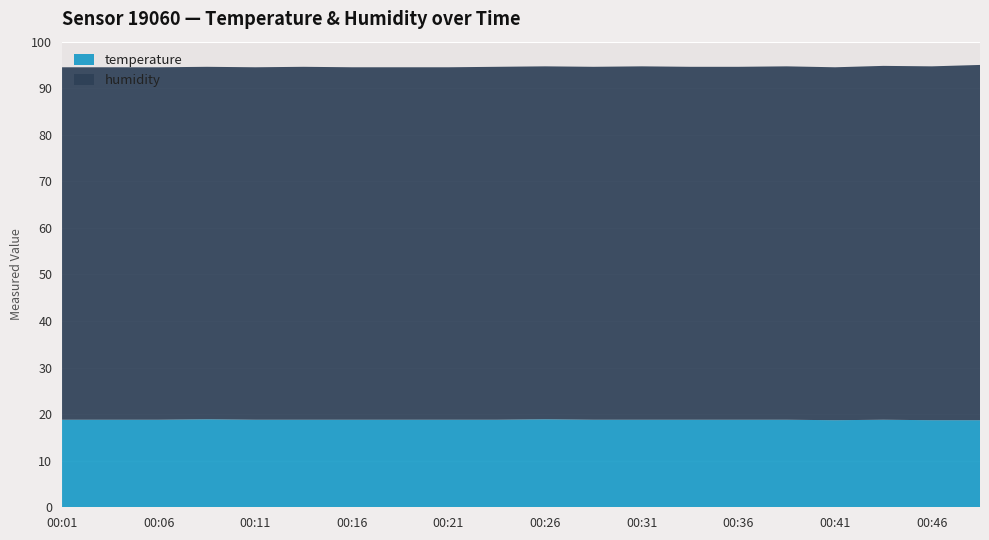

The temperature series shows 18.8 at 00:13. True or false?

True